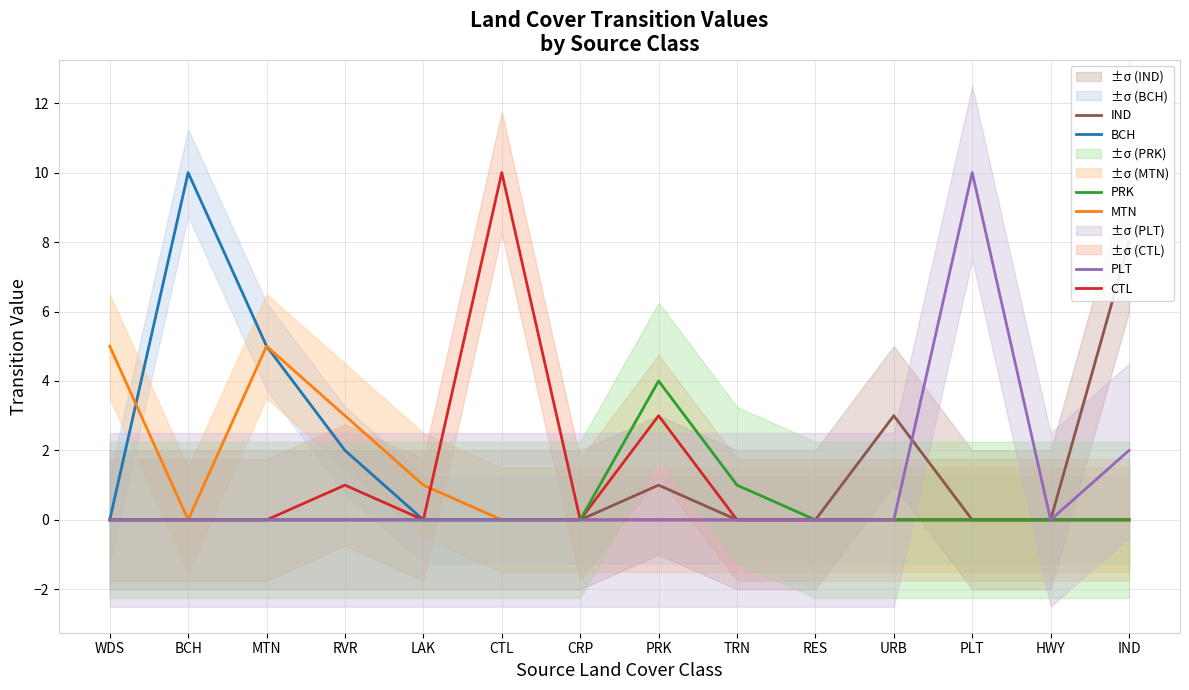

Which category has the highest value in the MTN series?

WDS